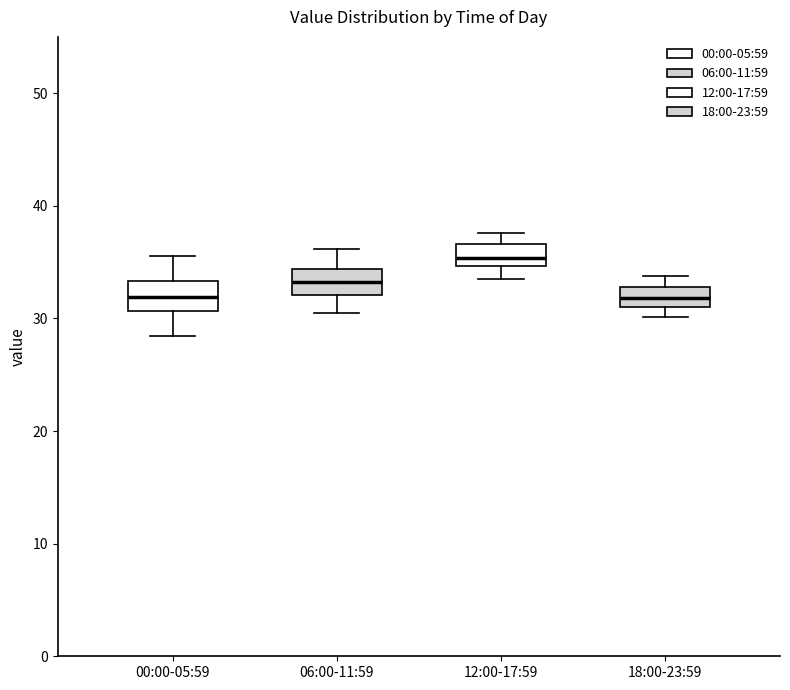

Where is the upper edge of the box for 06:00-11:59 on the y-axis? The values are not printed on the chart, so give them approximately, as read against the axis.

34